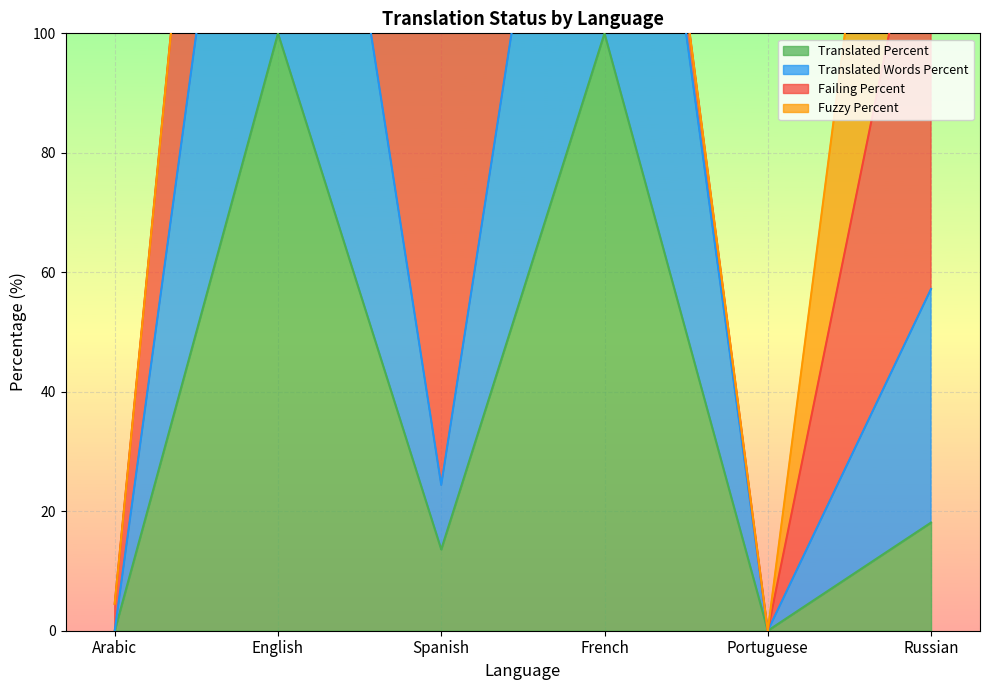

The value of translated_percent at Spanish is 13.6. True or false?

True